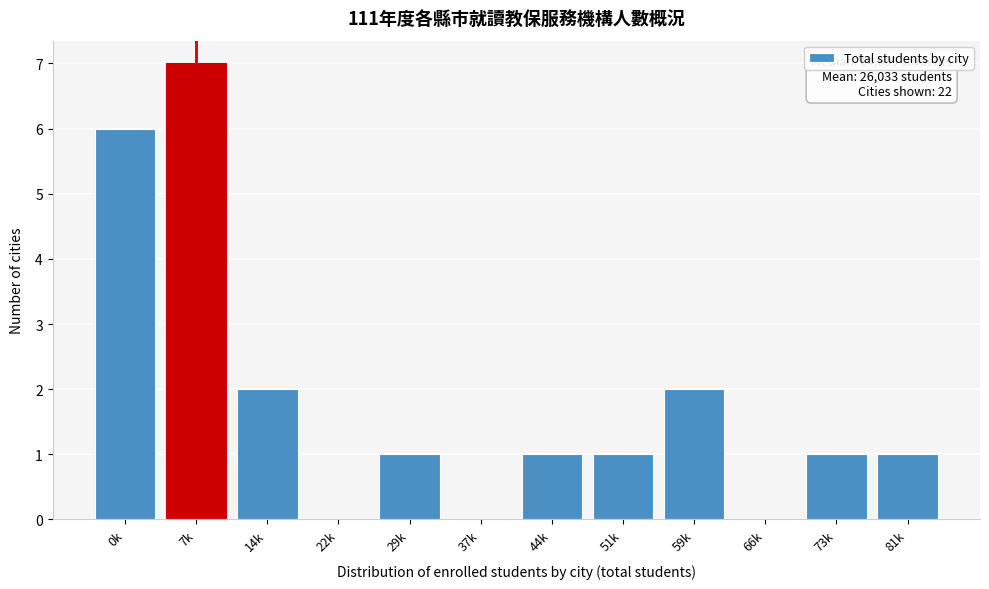

Reading left to right, transcribe all the data shown in this chart.

0k=6	7k=7	14k=2	22k=0	29k=1	37k=0	44k=1	51k=1	59k=2	66k=0	73k=1	81k=1